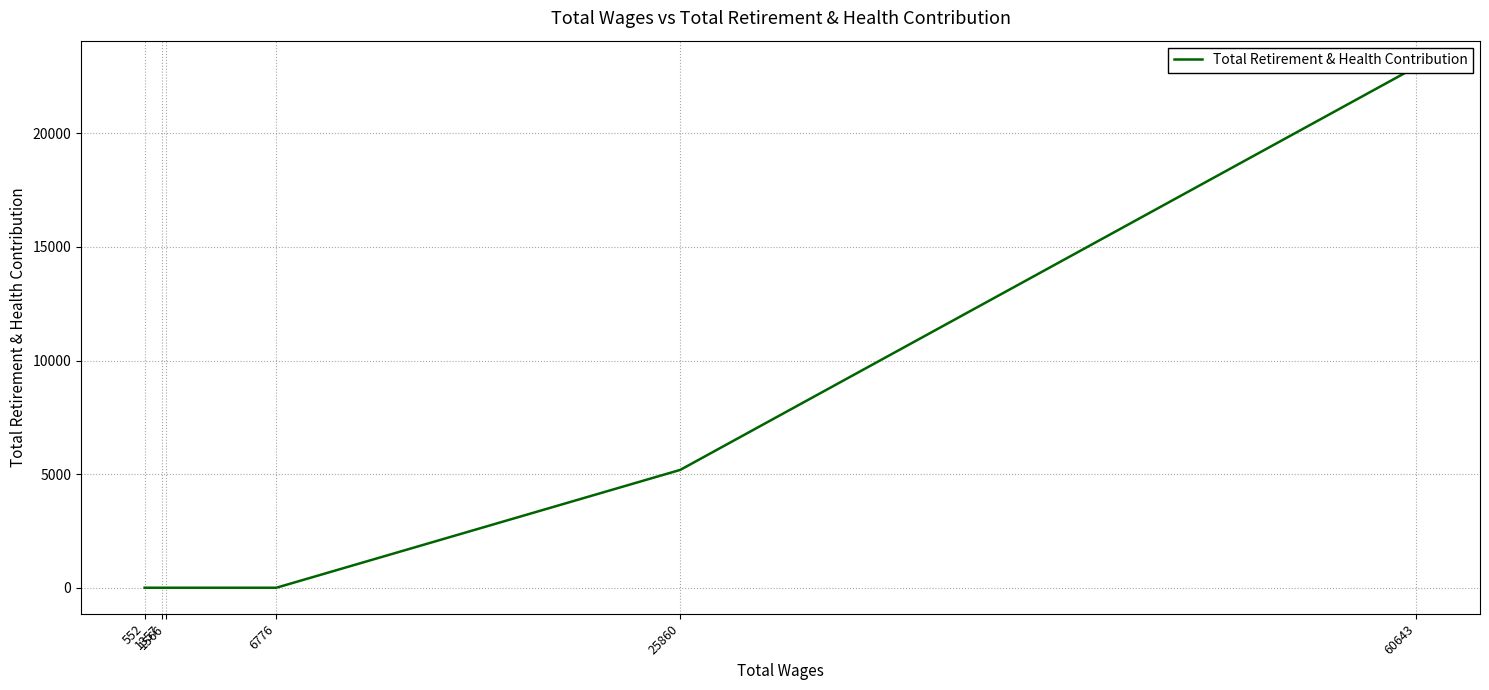

How many lines are shown in the chart?

1